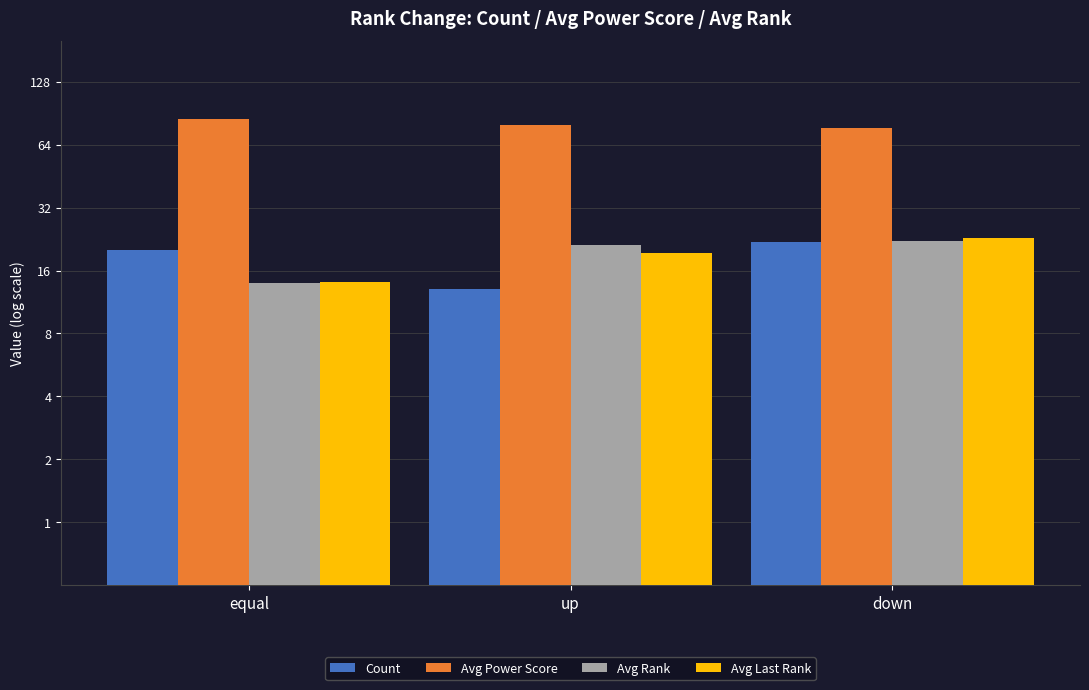

What is the sum of all Avg Last Rank values?

56.5